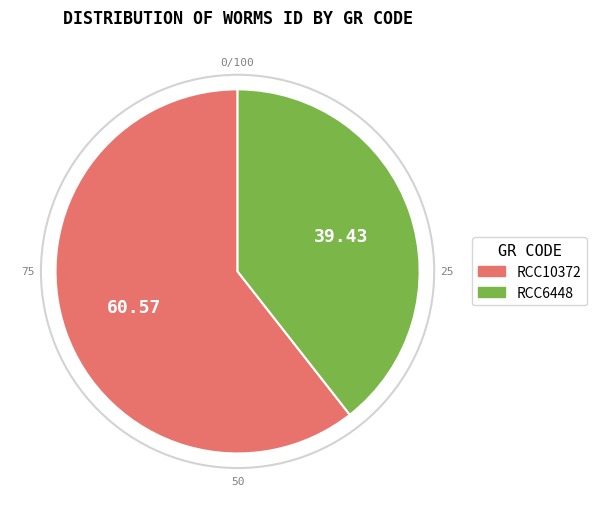

Combined, do RCC6448 and RCC10372 account for over 50%?

Yes